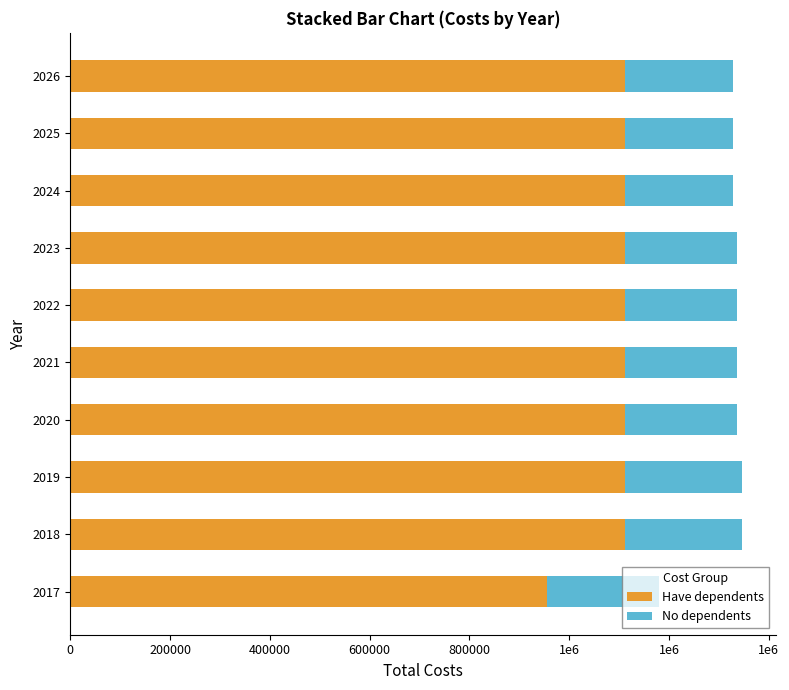

What are all the series names shown in the legend?

Have dependents, No dependents